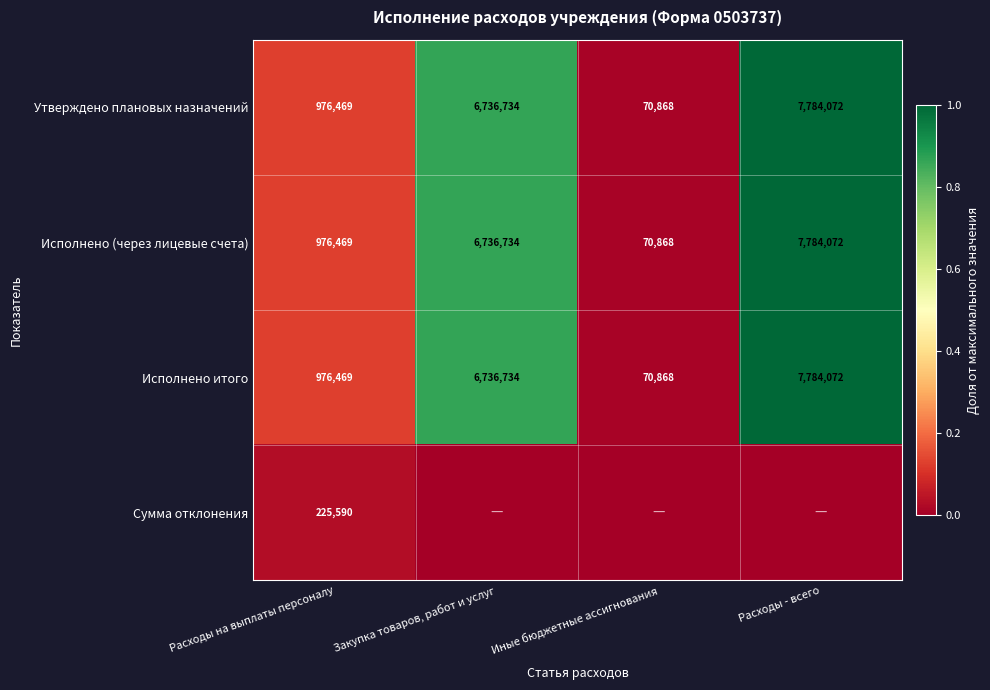

List the labels in order of Исполнено итого value, largest first.

Расходы - всего, Закупка товаров, работ и услуг, Расходы на выплаты персоналу, Иные бюджетные ассигнования